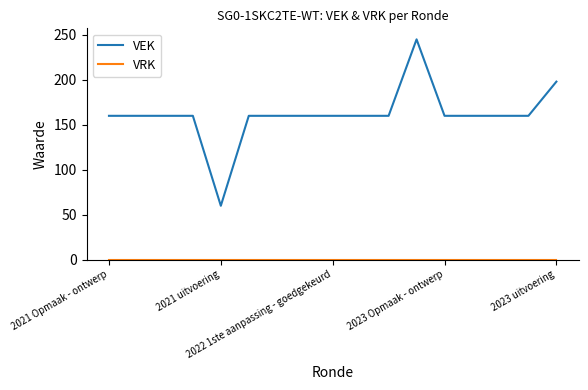

Which series has the largest range (max minus min)?

VEK